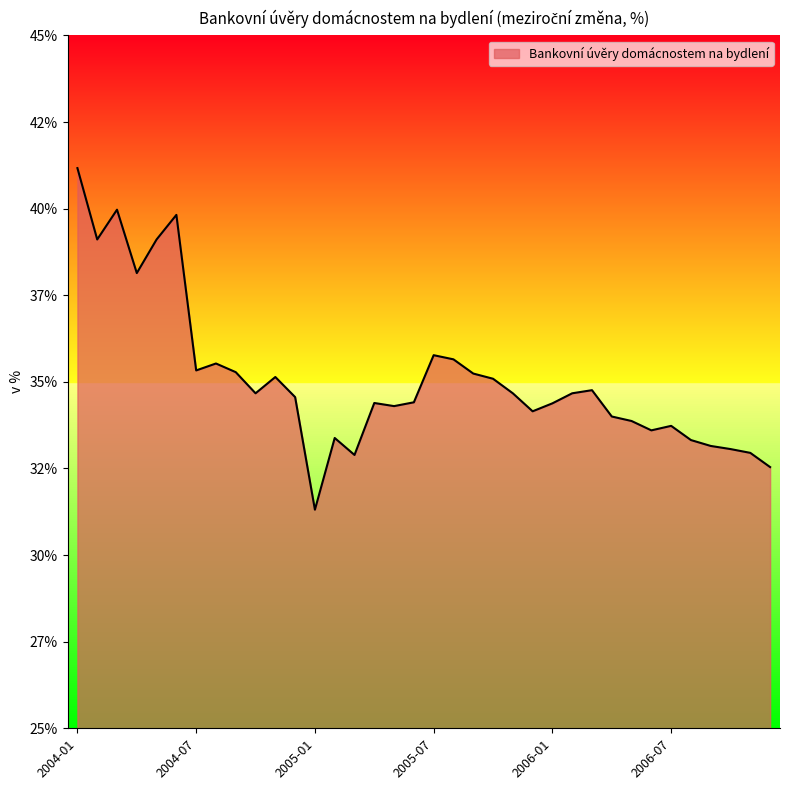

List the labels in order of value, largest first.

2004-01, 2004-03, 2004-06, 2004-02, 2004-05, 2004-04, 2005-07, 2005-08, 2004-08, 2004-07, 2004-09, 2005-09, 2004-11, 2005-10, 2006-03, 2004-10, 2005-11, 2006-02, 2004-12, 2005-06, 2005-04, 2006-01, 2005-05, 2005-12, 2006-04, 2006-05, 2006-07, 2006-06, 2005-02, 2006-08, 2006-09, 2006-10, 2006-11, 2005-03, 2006-12, 2005-01